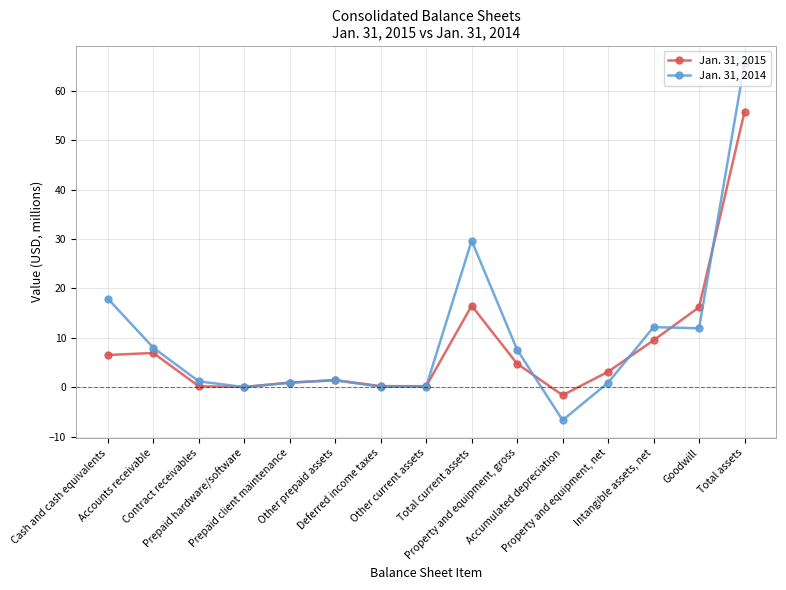

What is the minimum value for Jan. 31, 2015?

-1.6